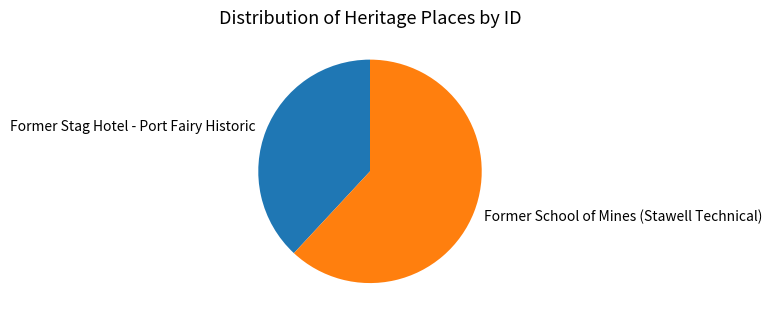

Does Former Stag Hotel - Port Fairy Historic account for over 50% of the chart?

No